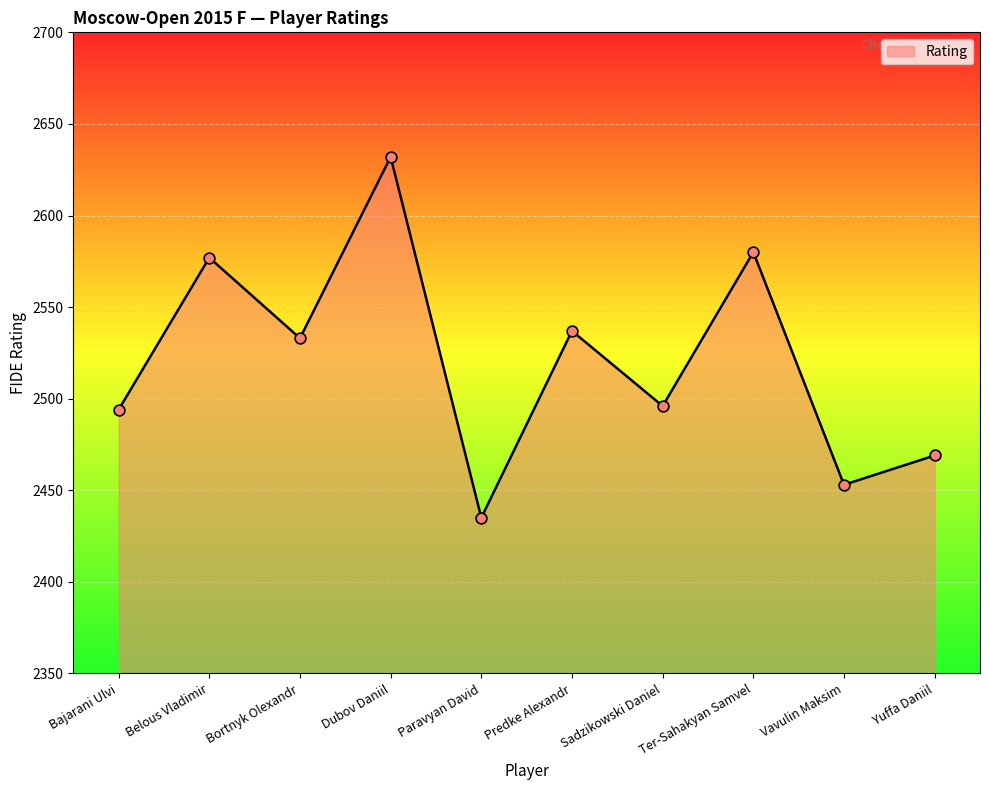

What is the change in value from Paravyan David to Sadzikowski Daniel?

+61